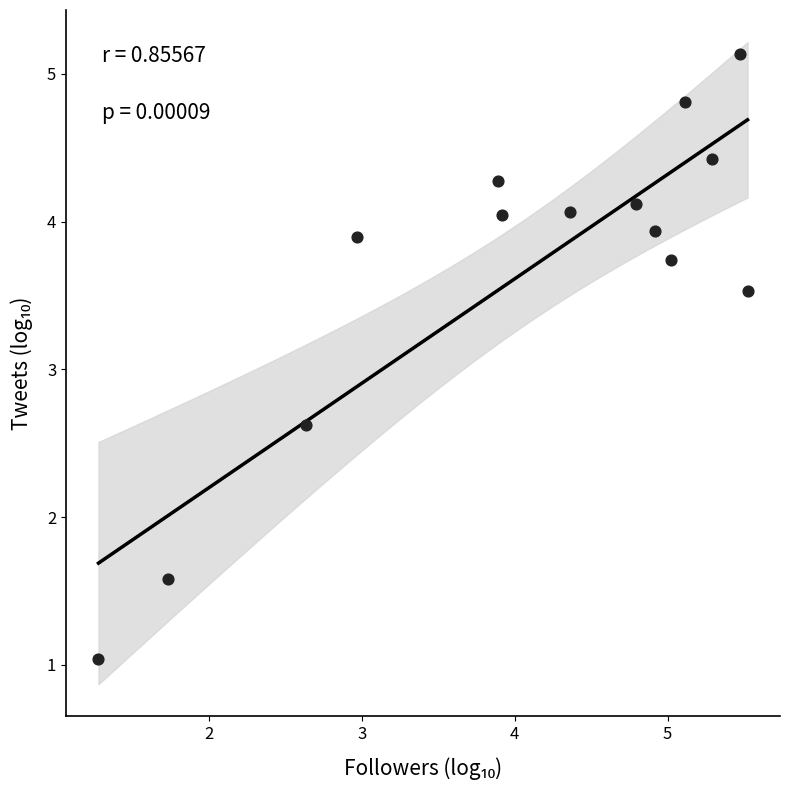

What is the range of X values (max minus min)?

4.2